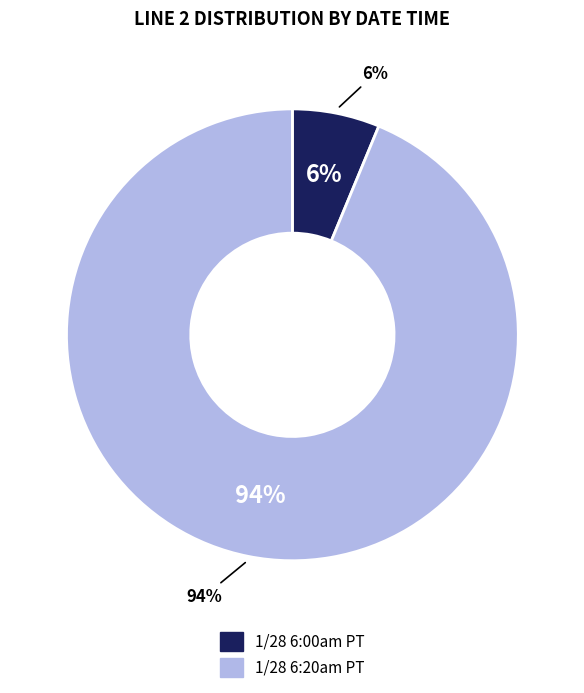

Which category has the biggest portion of the pie?

1/28 6:20am PT